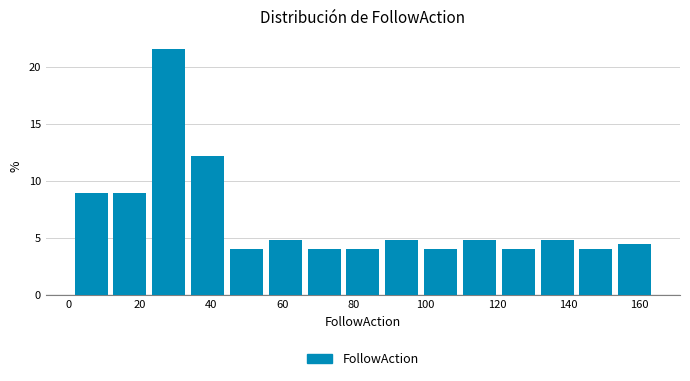

Reading left to right, list every bar in this chart as the range it spans on the x-axis followed by its height. Neither the bar edges nor the heights are printed on the chart, so give them approximately, as read against the axes.

2 to 12: 9.0
12 to 22: 9.0
22 to 34: 21.5
34 to 44: 12.0
44 to 56: 4.0
56 to 66: 5.0
66 to 78: 4.0
78 to 88: 4.0
88 to 98: 5.0
98 to 110: 4.0
110 to 120: 5.0
120 to 132: 4.0
132 to 142: 5.0
142 to 154: 4.0
154 to 164: 4.5